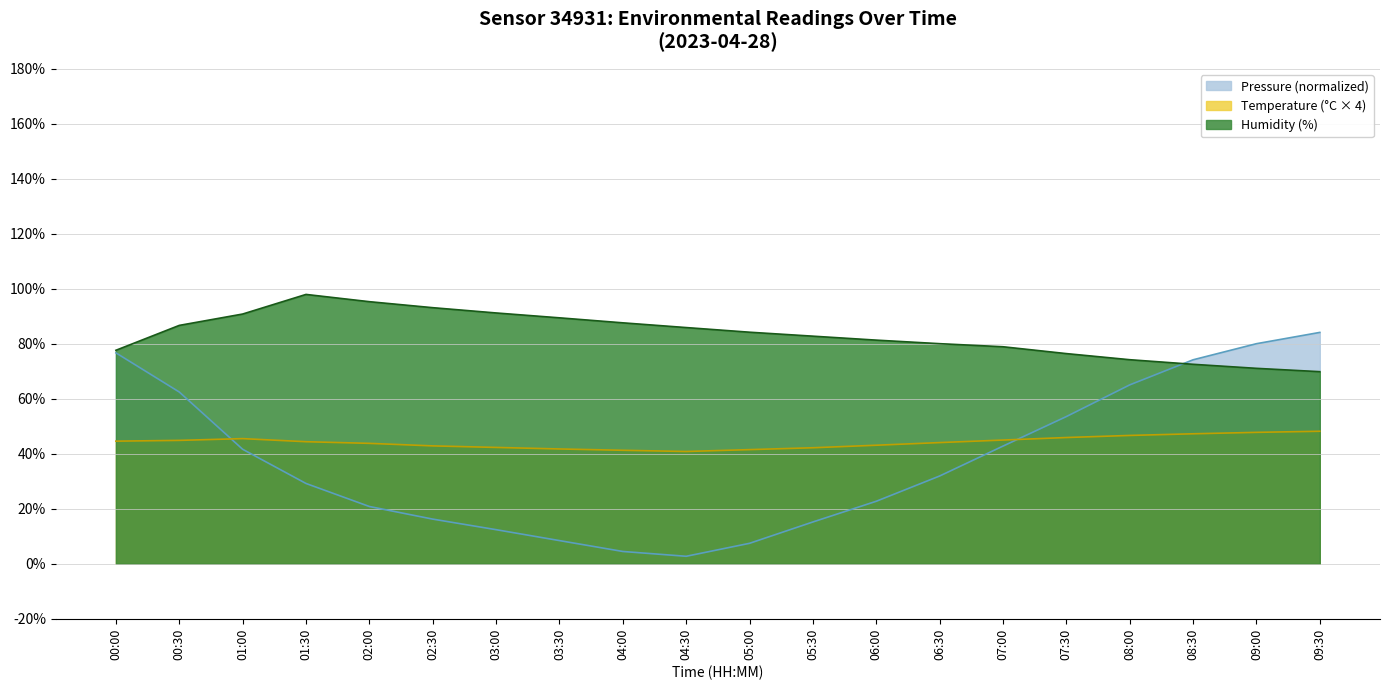

How many data points in Humidity (%) are above 84?

10